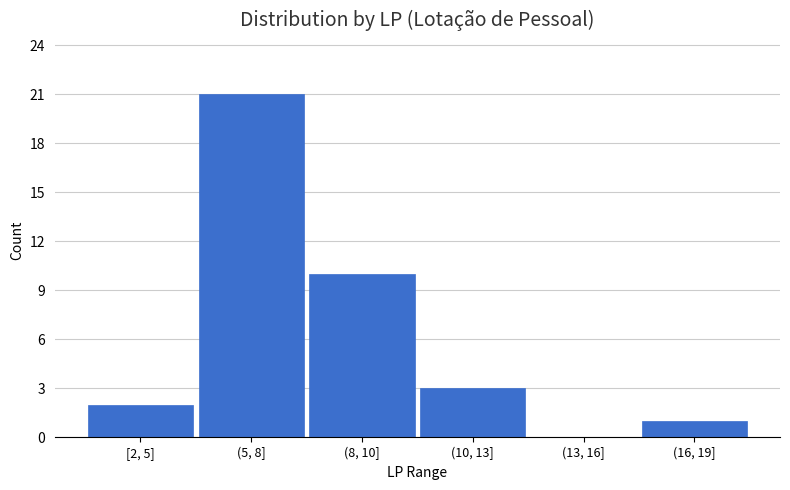

Reading left to right, transcribe all the data shown in this chart.

[2, 5]=2	(5, 8]=21	(8, 10]=10	(10, 13]=3	(13, 16]=0	(16, 19]=1